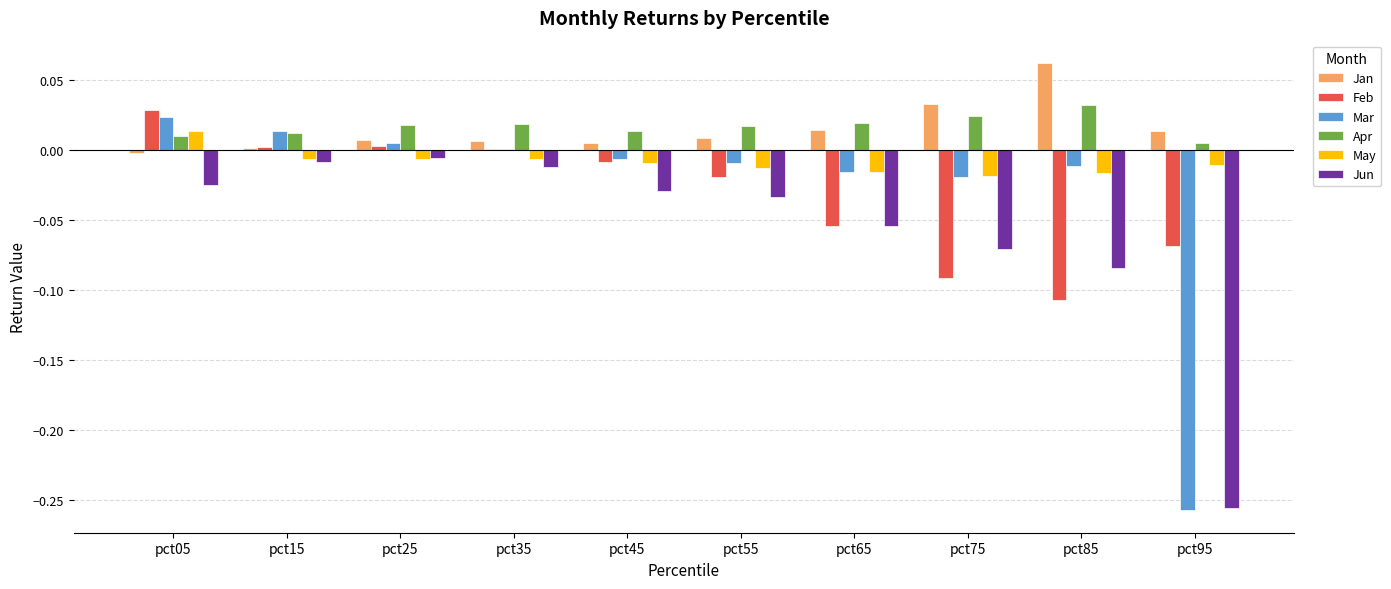

The May series shows -0.0 at pct25. True or false?

True